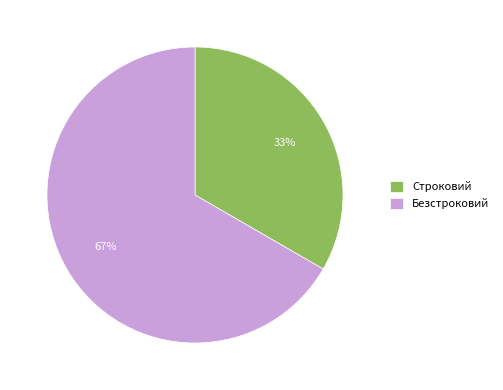

The Безстроковий slice represents 56% of the pie. True or false?

False